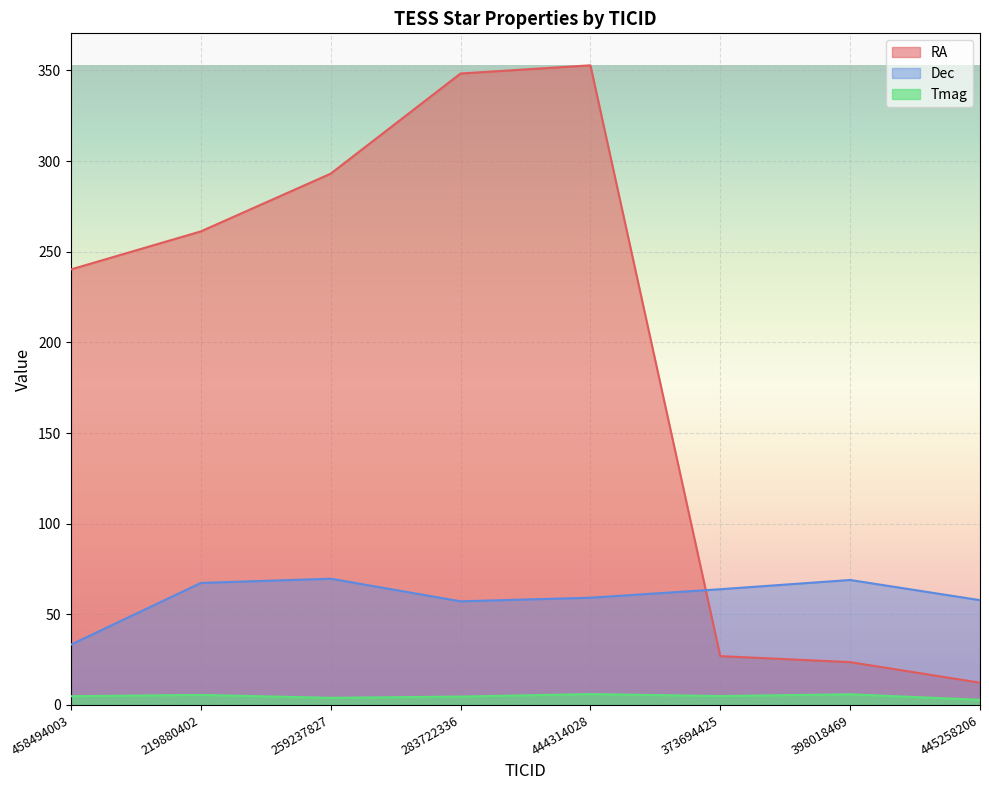

How many interior local peaks does the RA series have?

1